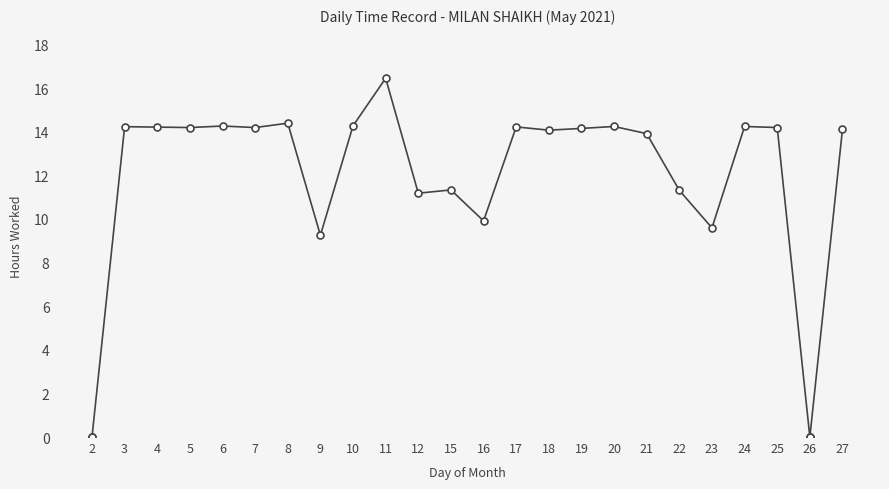

Which category has the highest value across all series?

11